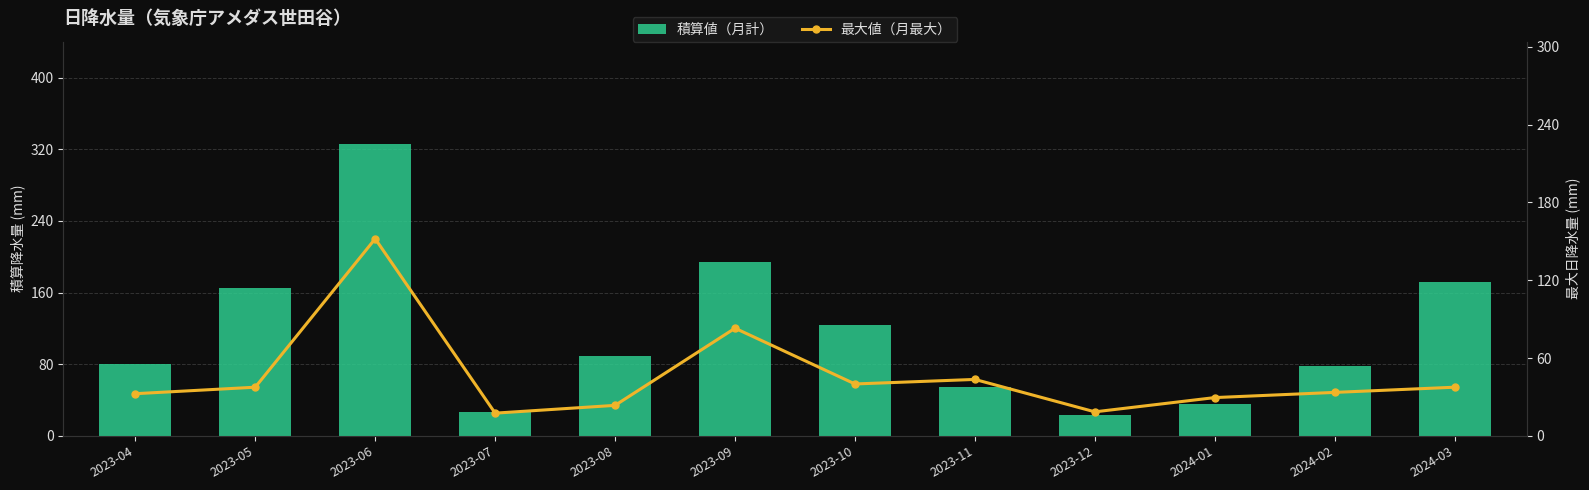

Read the 最大値（月最大） value at 2023-05.

37.5